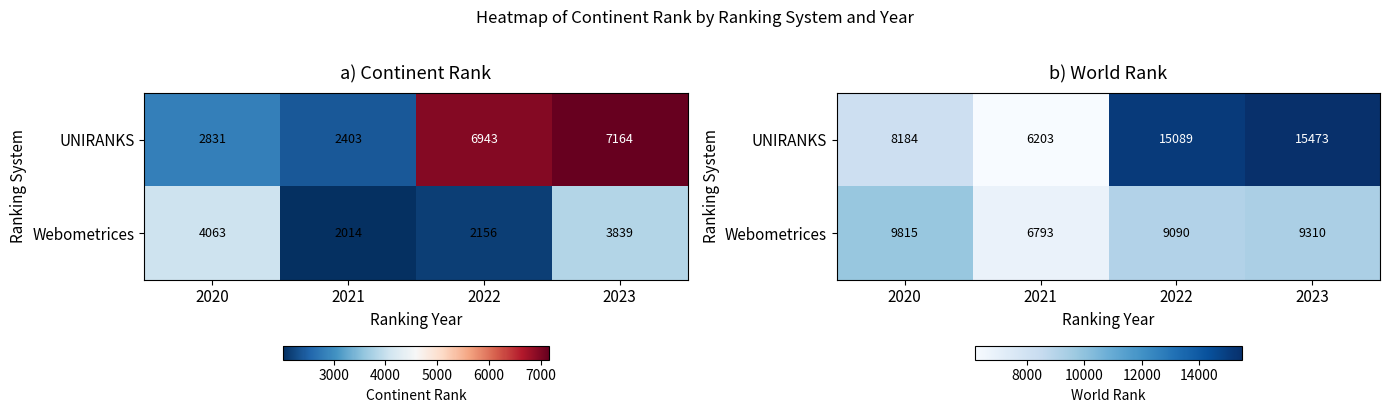

Where is Webometrices nearest to the value 8304?

2022